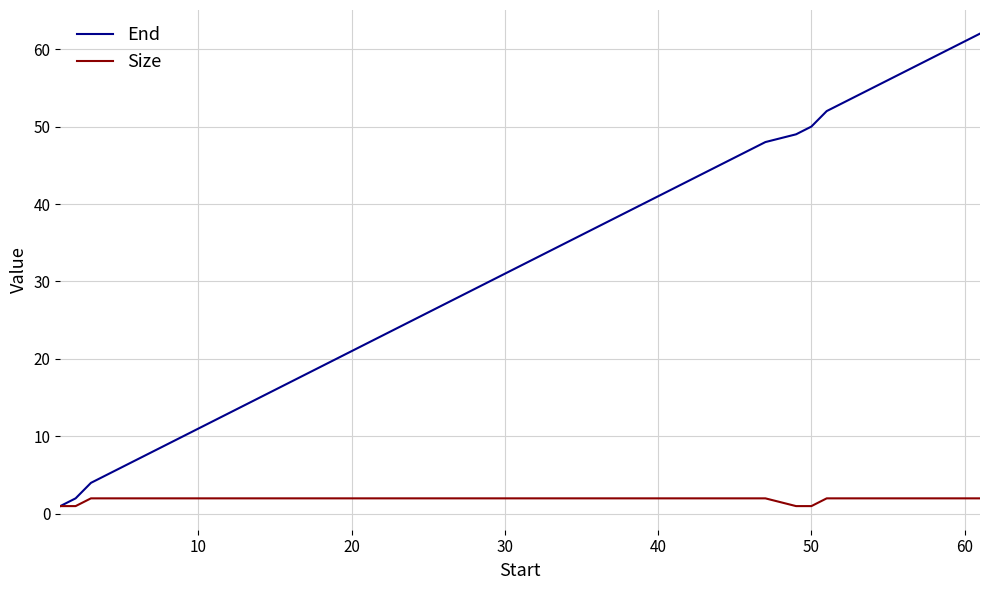

What is the greatest value displayed?

62